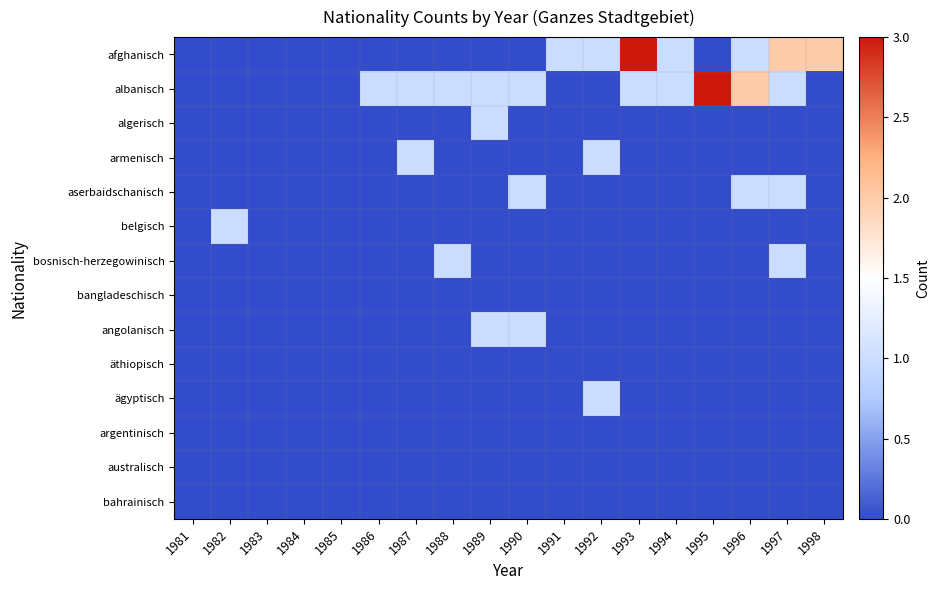

Rank the series by their maximum value, from lowest to highest.

bangladeschisch, äthiopisch, argentinisch, australisch, bahrainisch, algerisch, armenisch, aserbaidschanisch, belgisch, bosnisch-herzegowinisch, angolanisch, ägyptisch, afghanisch, albanisch